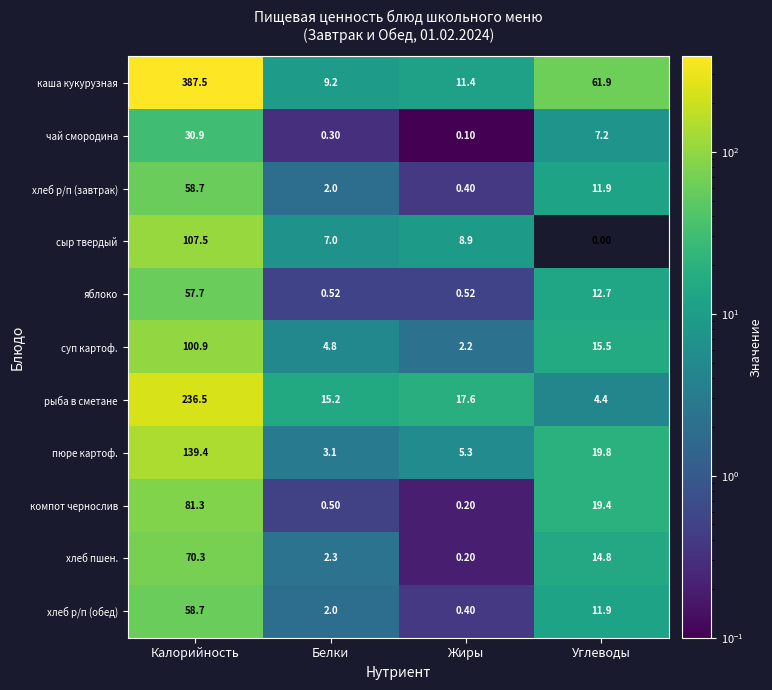

Which label corresponds to the largest value in the chart?

Калорийность